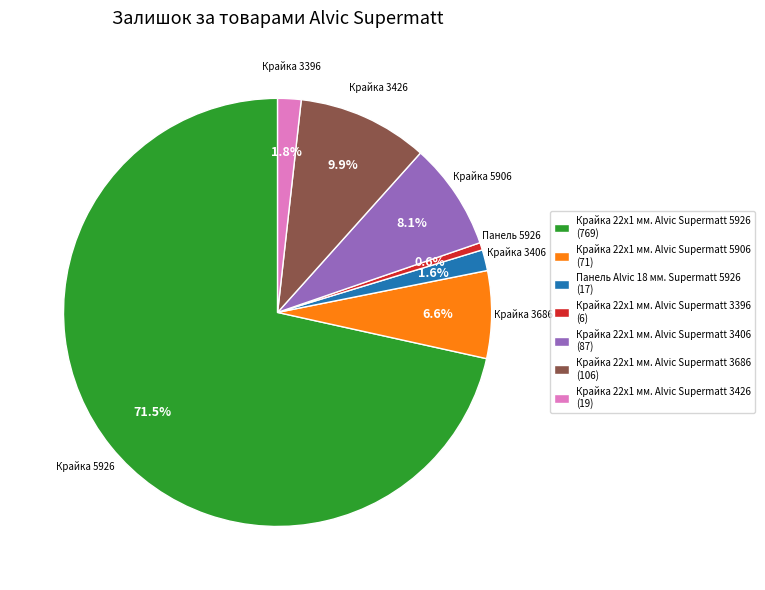

To the nearest percent, what is the average slice percentage?

14%